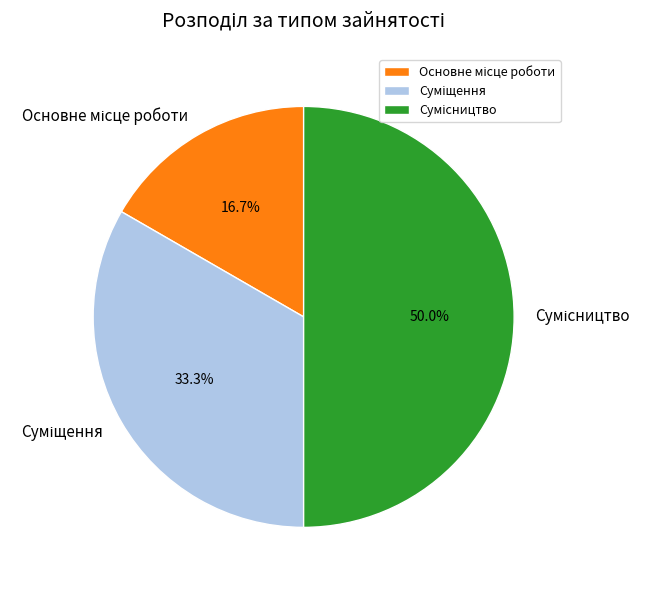

Is the sum of Суміщення and Сумісництво greater than half?

Yes